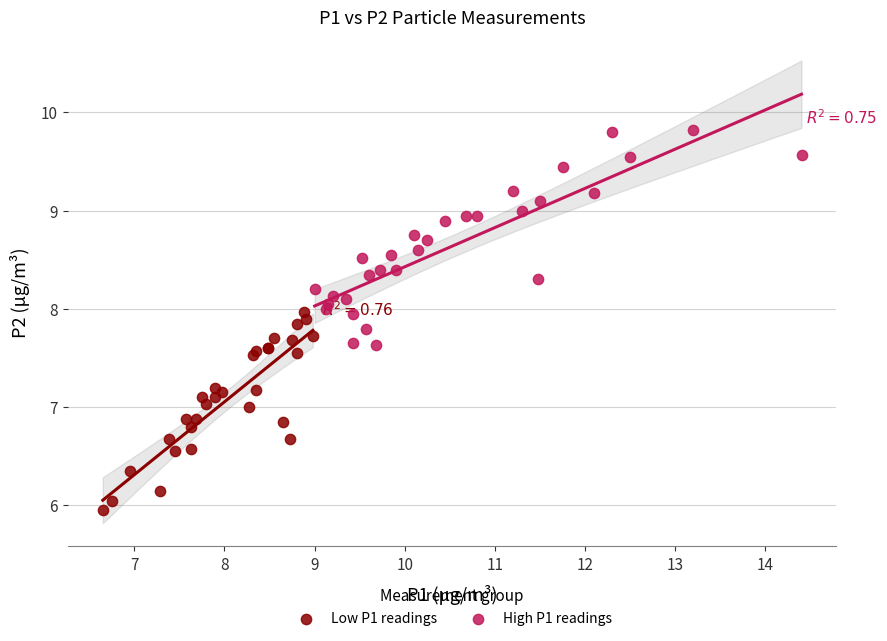

Which series has the widest spread of Y values?

High P1 readings